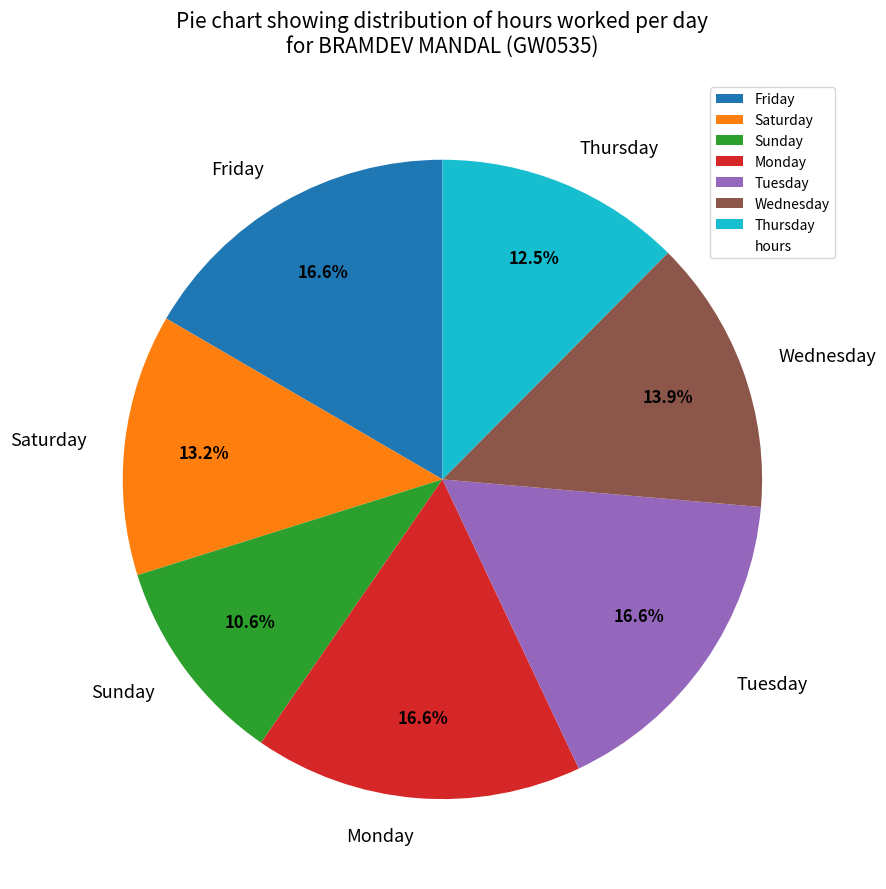

Approximately how many times larger is the value at Saturday compared to Thursday?

1.1